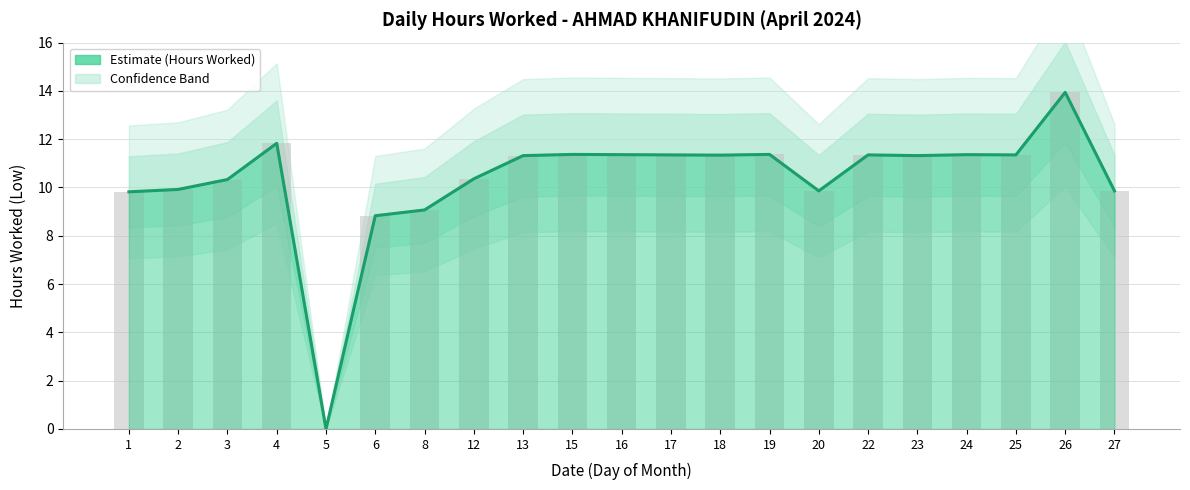

What is the value of the 6th bar from the left?

8.8